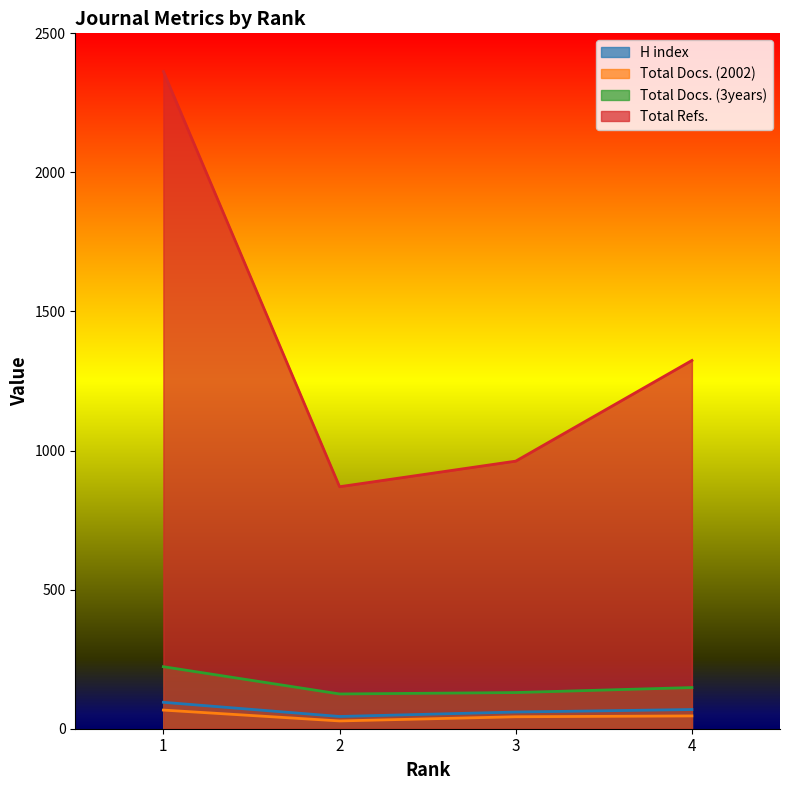

At which category does Total Docs. (2002) reach its first local valley?

2